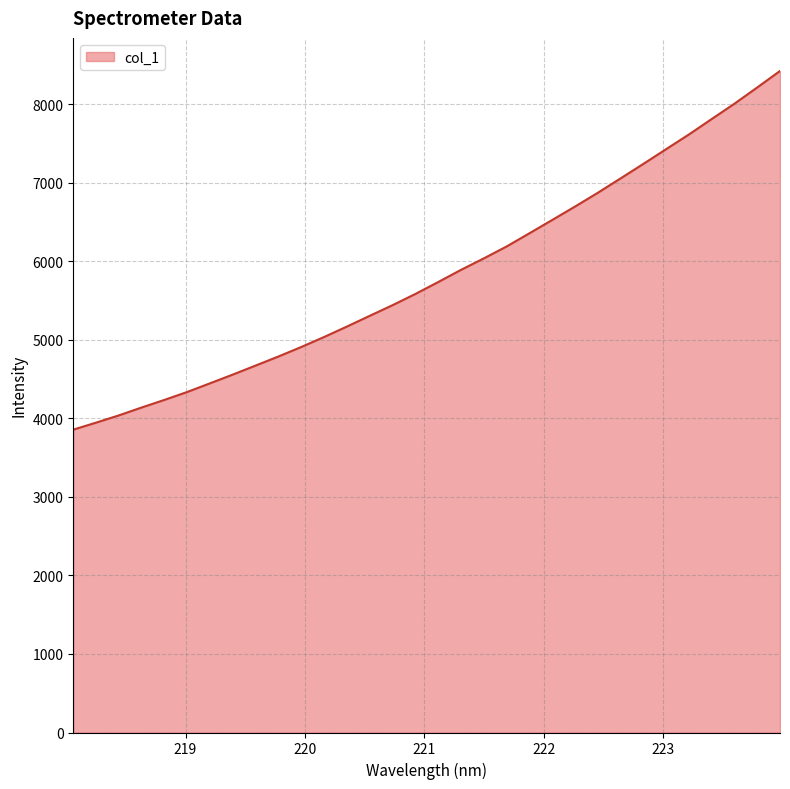

What is the difference between the maximum and minimum values?

4566.3